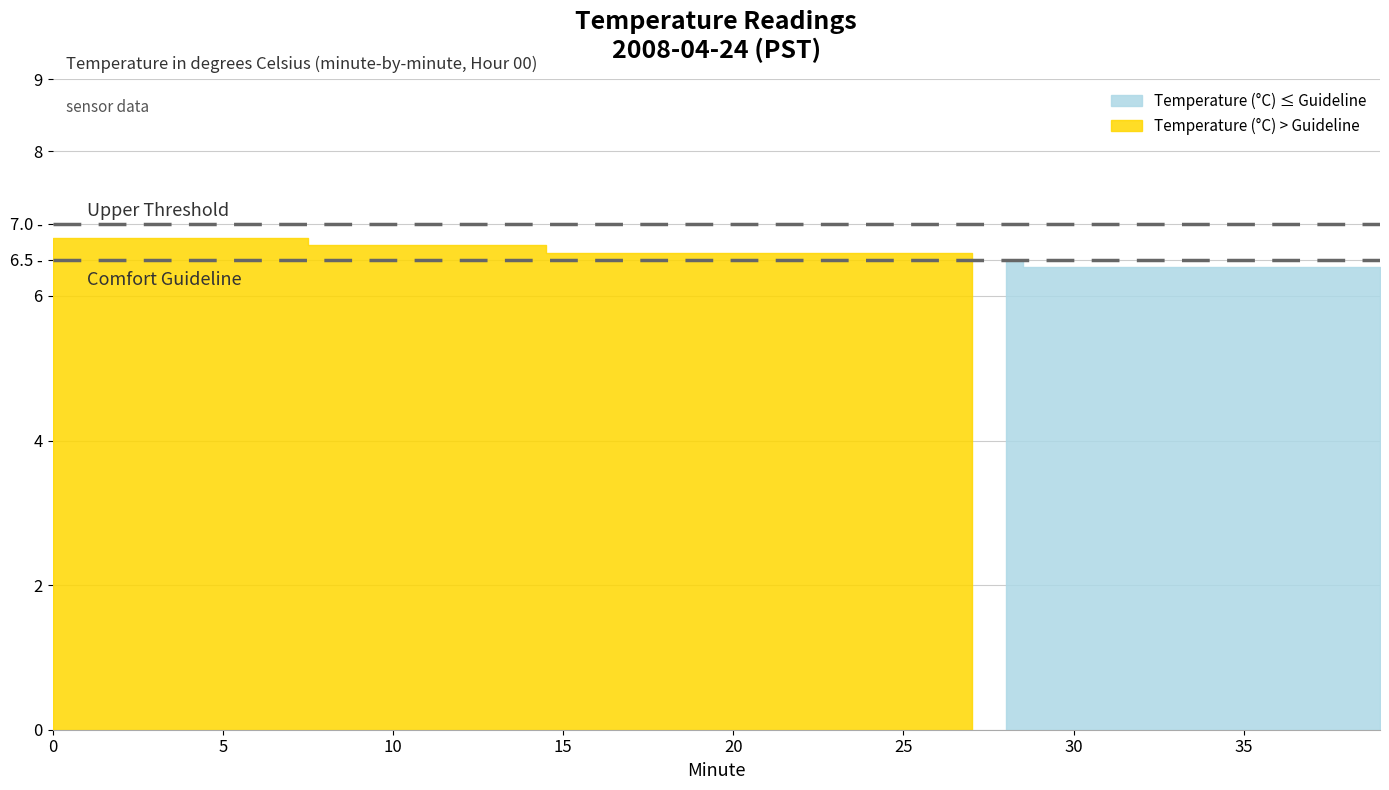

Where is the data nearest to the value 6?

29